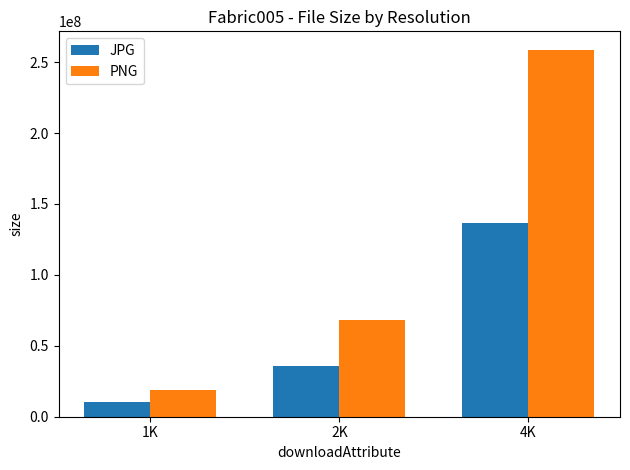

List the series in order of their peak value, highest first.

PNG, JPG